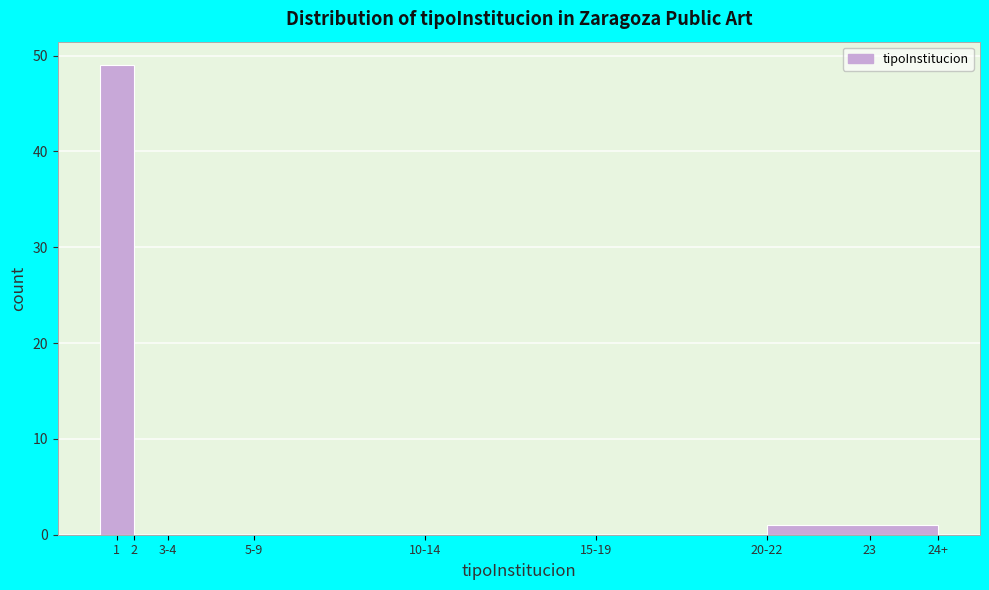

Reading right to left, list all the values displayed in this chart.

23=1	15-19=0	10-14=0	5-9=0	3-4=0	2=0	1=49